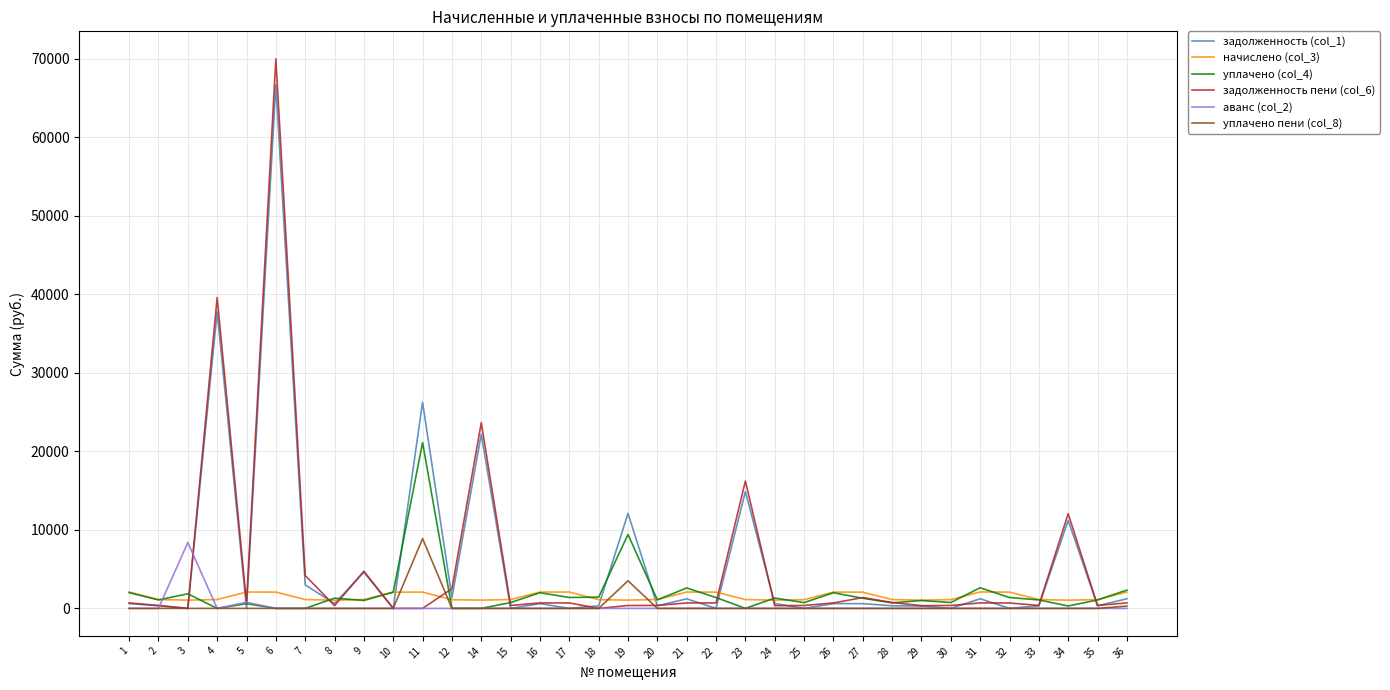

At how many categories does at least one series exceed 31193?

2